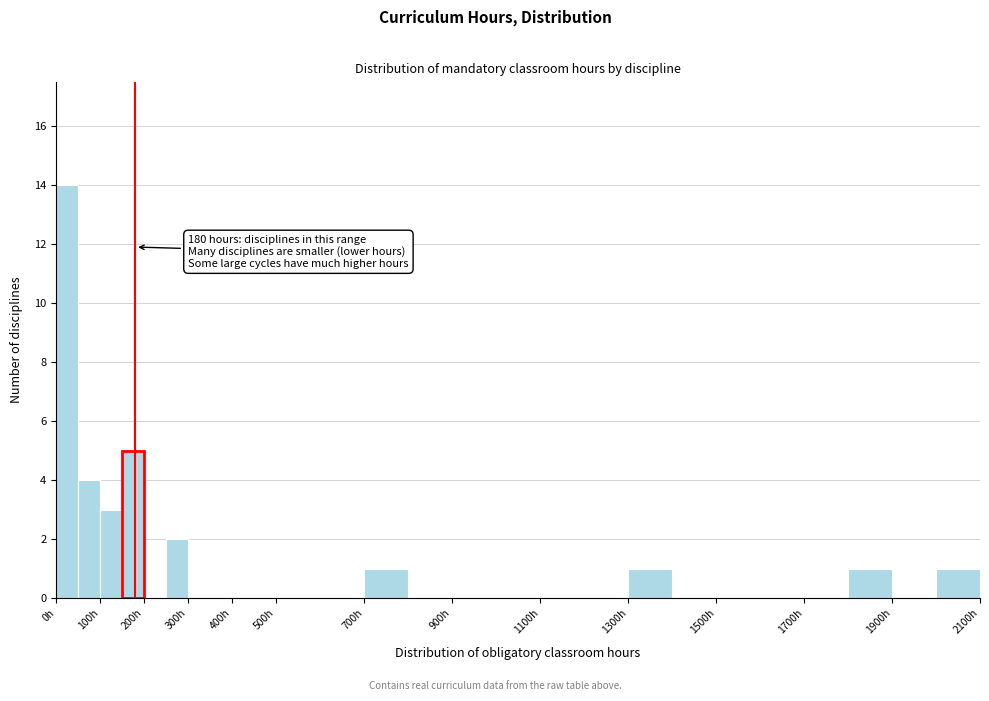

Which range on the x-axis has the tallest bar?

0 to 50